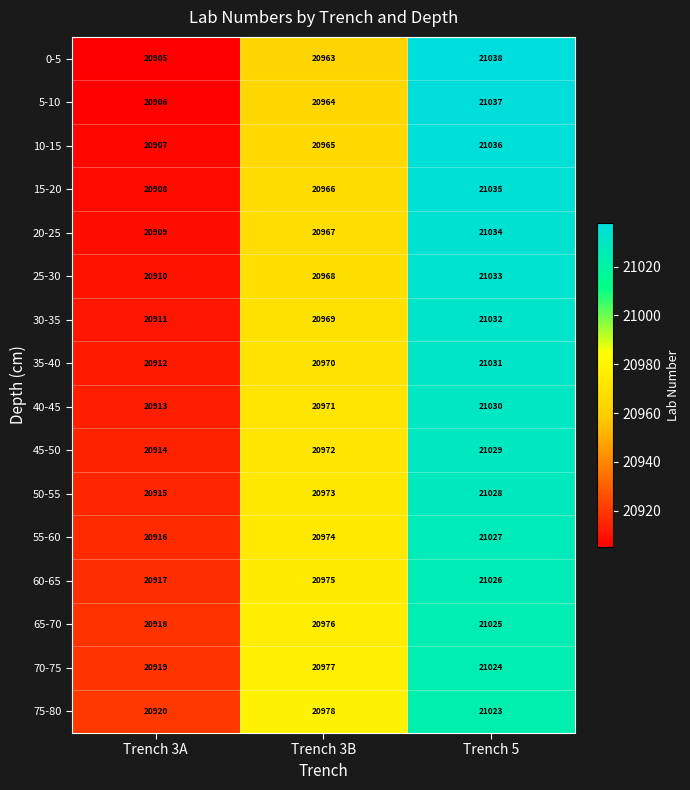

Which series has the largest range (max minus min)?

0-5